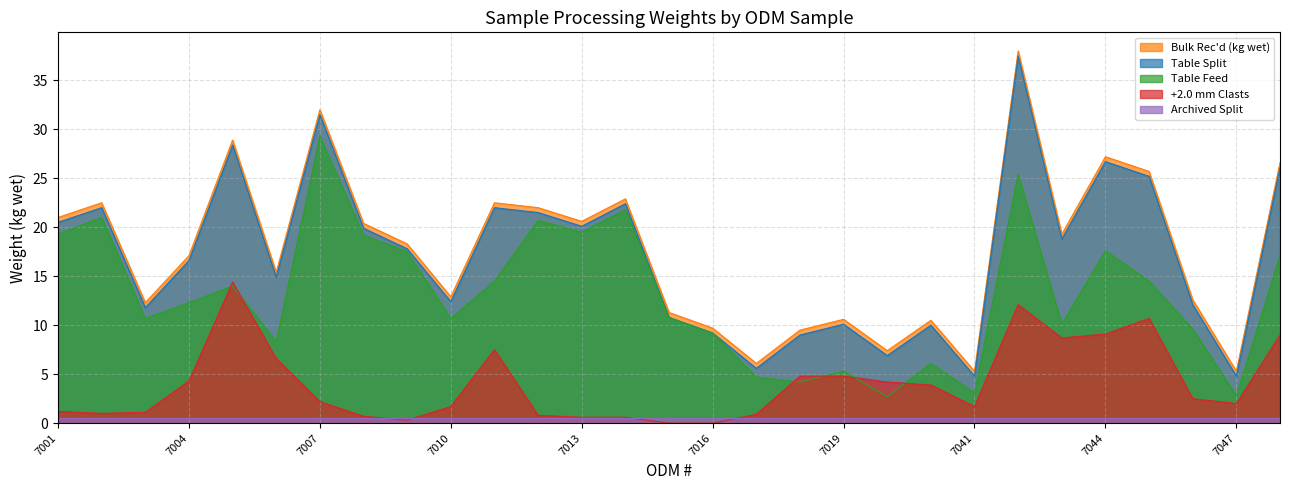

Does the chart have visible grid lines?

Yes